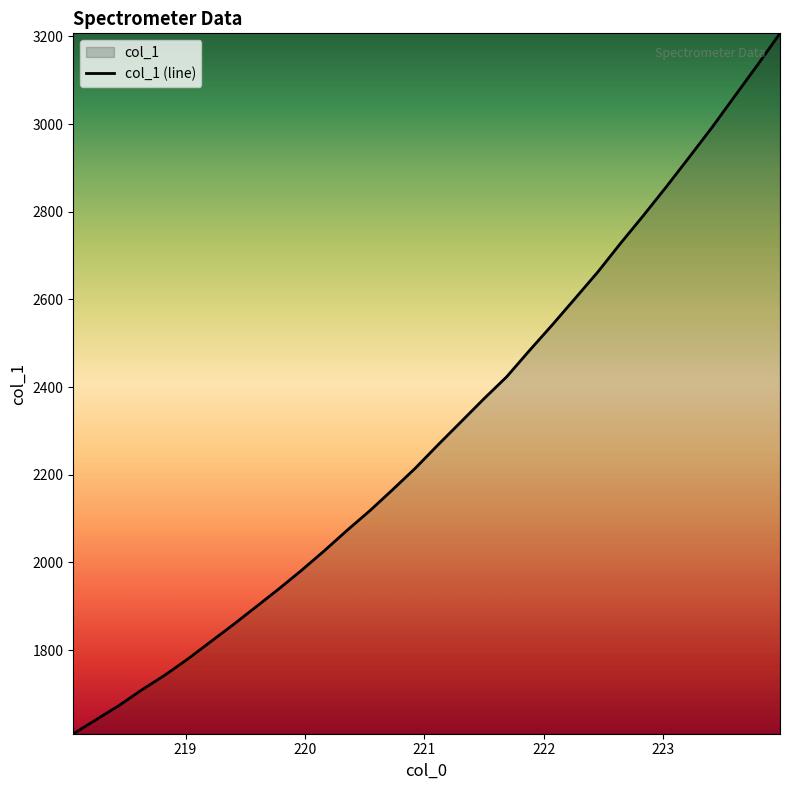

What is the minimum value shown in the chart?

1609.3